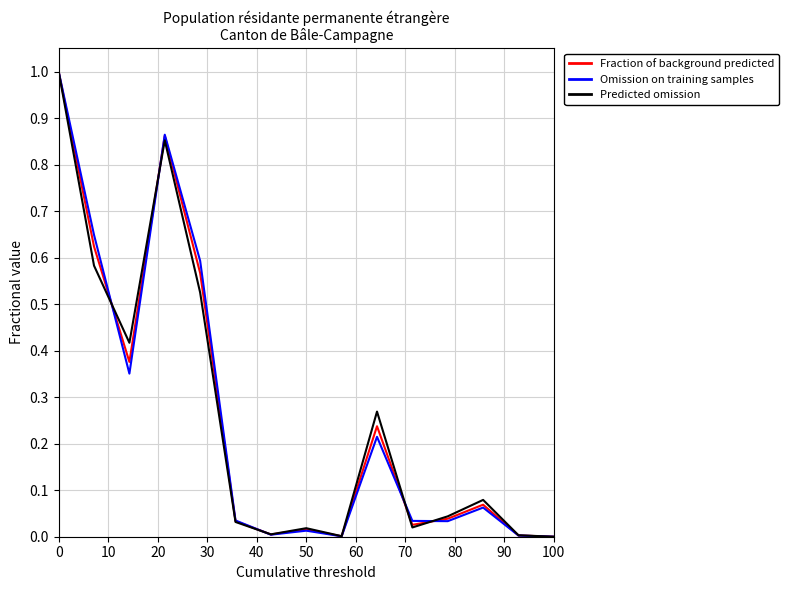

What is the highest value of the Fraction of background predicted series?

1.0